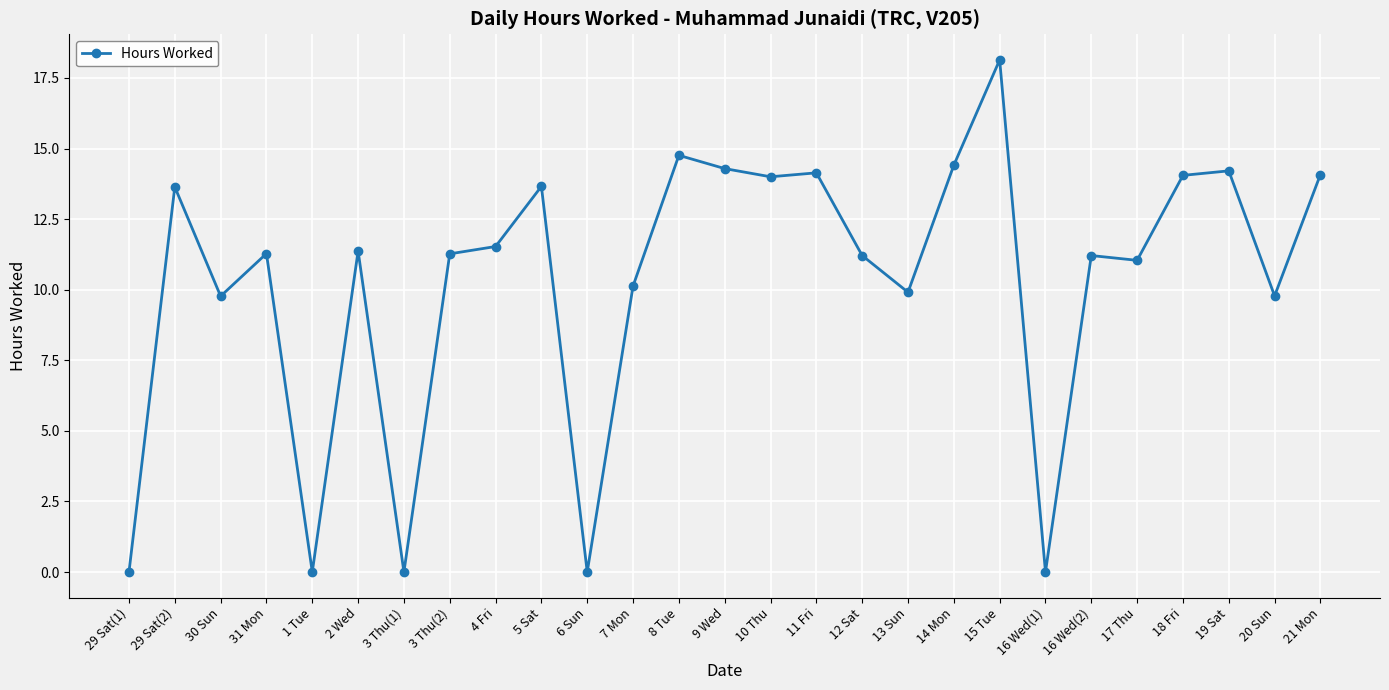

Read the value at 19 Sat.

14.2